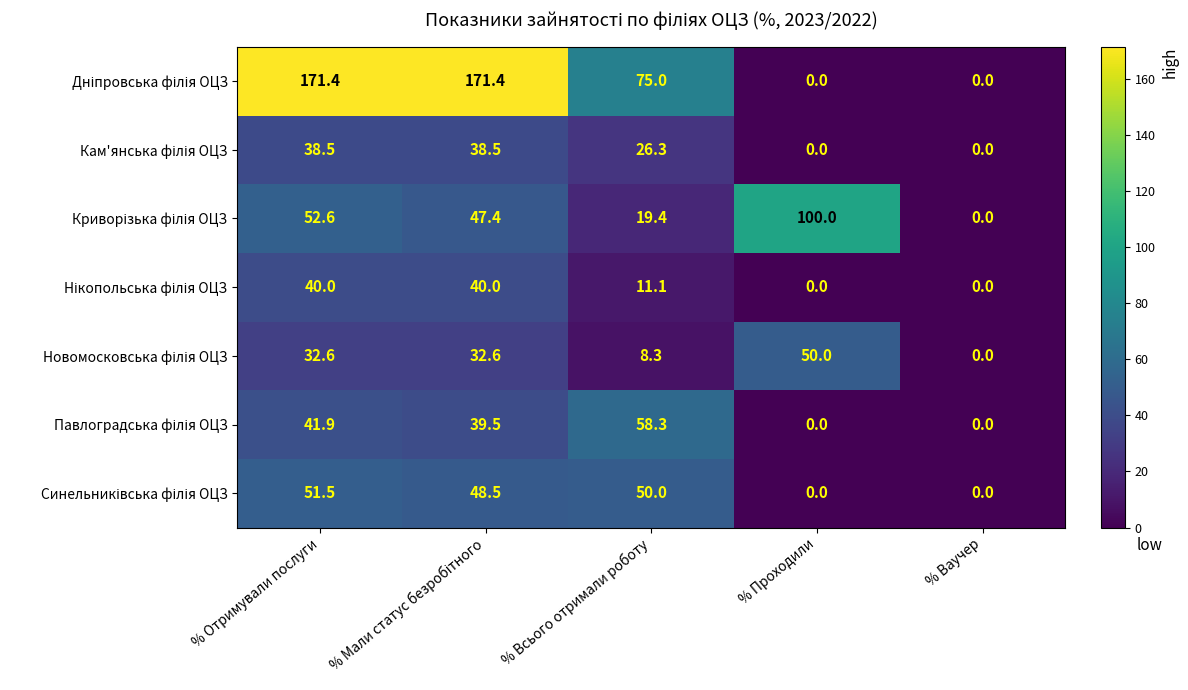

How many categories are shown in the chart?

5